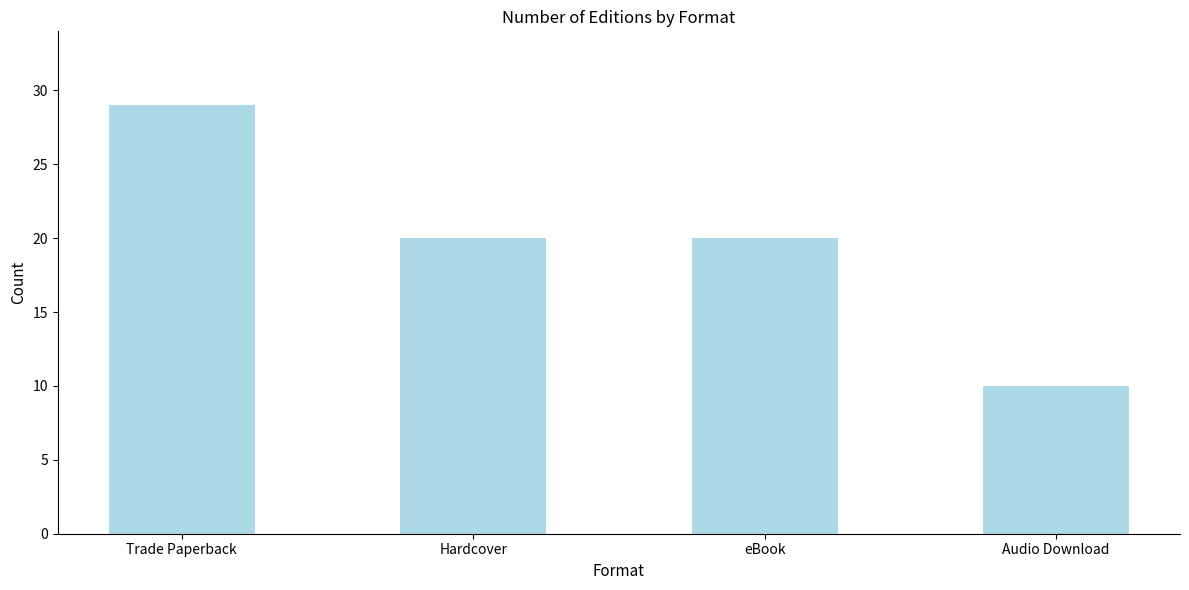

What position from the right is Audio Download?

1